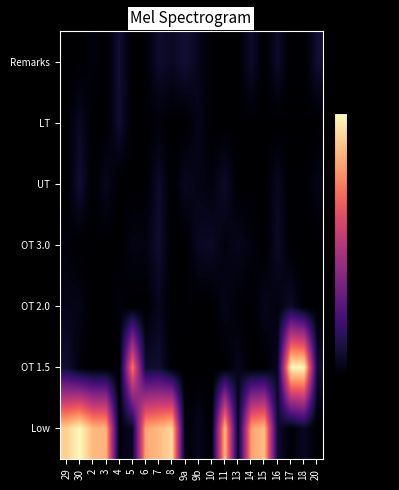

Reading right to left, what are all the values shown in this chart?

Low: 20=-50.0	18=-46.8	17=-49.6	16=-45.7	15=-6.9	14=-9.6	13=-47.9	11=-6.8	10=-50.0	9b=-47.3	9a=-50.0	8=-4.1	7=-7.3	6=-9.1	5=-46.9	4=-49.1	3=-7.8	2=-7.4	30=-0.5	29=-4.9
OT 1.5: 20=-45.6	18=-0.7	17=-0.6	16=-46.9	15=-50.0	14=-50.0	13=-47.4	11=-50.0	10=-50.0	9b=-50.0	9a=-50.0	8=-50.0	7=-45.3	6=-45.9	5=-14.3	4=-50.0	3=-50.0	2=-50.0	30=-49.0	29=-45.5
OT 2.0: 20=-50.0	18=-50.0	17=-46.0	16=-48.7	15=-47.4	14=-50.0	13=-49.4	11=-47.7	10=-50.0	9b=-50.0	9a=-49.6	8=-50.0	7=-47.2	6=-50.0	5=-50.0	4=-48.9	3=-50.0	2=-50.0	30=-47.9	29=-47.7
OT 3.0: 20=-49.8	18=-49.9	17=-50.0	16=-46.3	15=-50.0	14=-48.6	13=-47.3	11=-48.6	10=-46.4	9b=-46.8	9a=-50.0	8=-50.0	7=-45.6	6=-48.4	5=-48.2	4=-50.0	3=-50.0	2=-49.8	30=-50.0	29=-49.0
UT: 20=-48.0	18=-50.0	17=-50.0	16=-47.0	15=-50.0	14=-50.0	13=-50.0	11=-46.1	10=-48.8	9b=-47.9	9a=-47.0	8=-50.0	7=-46.1	6=-50.0	5=-50.0	4=-50.0	3=-47.1	2=-50.0	30=-45.3	29=-50.0
LT: 20=-50.0	18=-50.0	17=-50.0	16=-50.0	15=-50.0	14=-49.9	13=-49.8	11=-50.0	10=-50.0	9b=-47.7	9a=-50.0	8=-50.0	7=-49.0	6=-49.8	5=-50.0	4=-45.5	3=-50.0	2=-50.0	30=-46.7	29=-50.0
Remarks: 20=-45.3	18=-50.0	17=-50.0	16=-46.1	15=-50.0	14=-45.9	13=-50.0	11=-50.0	10=-50.0	9b=-47.3	9a=-45.1	8=-46.7	7=-45.8	6=-49.5	5=-50.0	4=-45.3	3=-49.9	2=-48.9	30=-50.0	29=-50.0